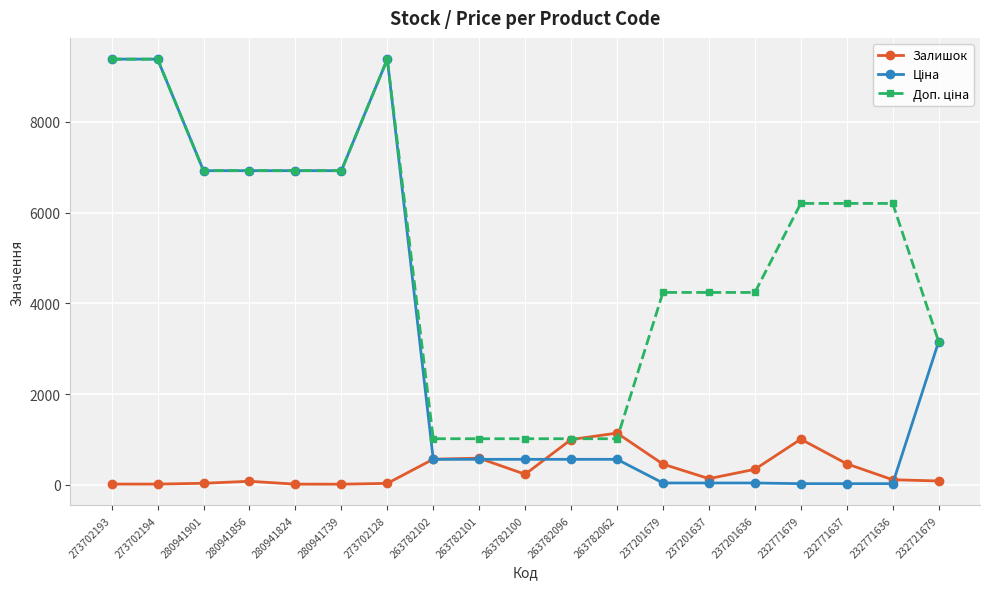

Is it true that Залишок equals 589.0 at 263782101?

True